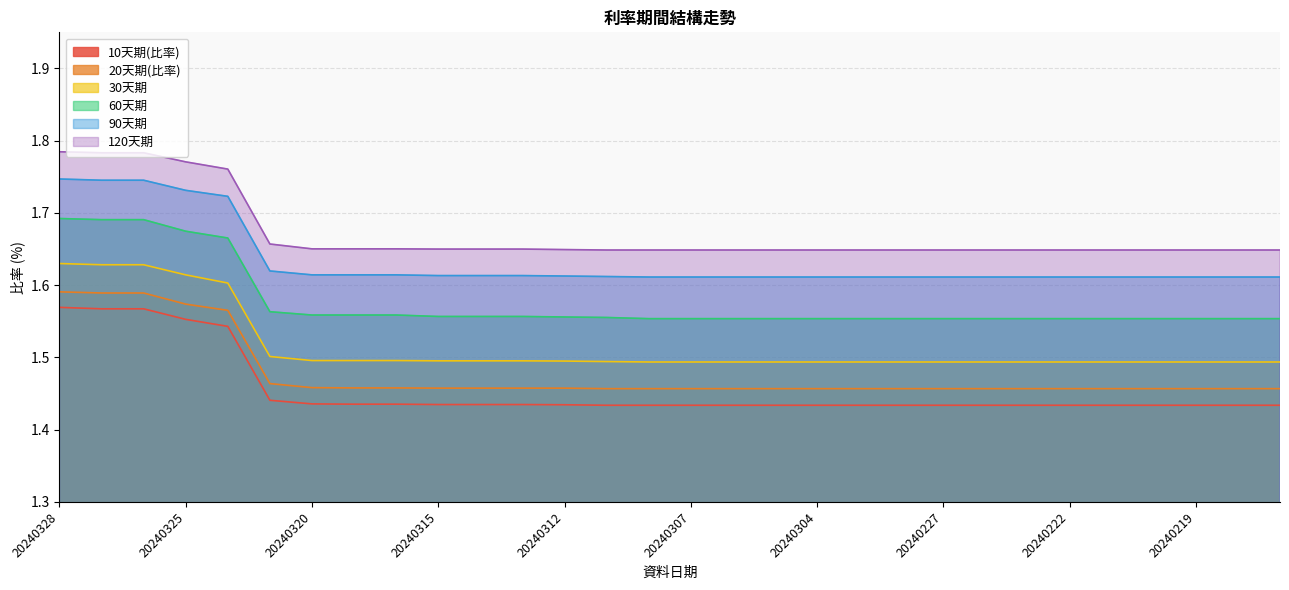

What is the difference between the highest and lowest values at 20240221?

0.2